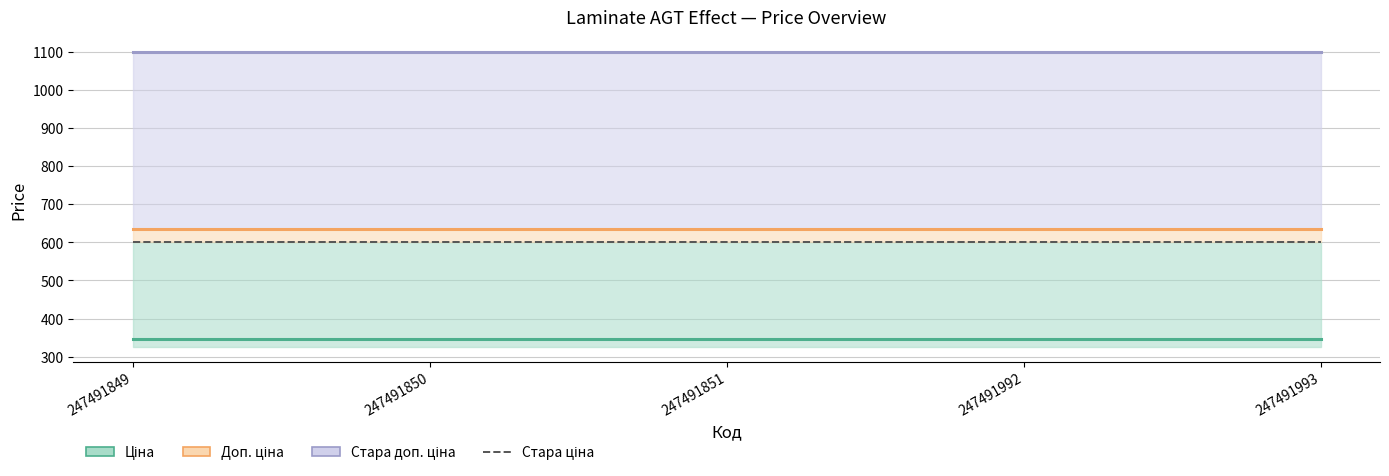

Which category has the lowest value in the Ціна series?

247491849